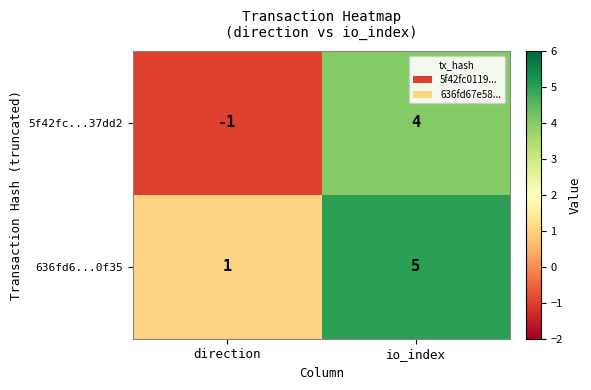

Read the 5f42fc...37dd2 value at io_index.

4